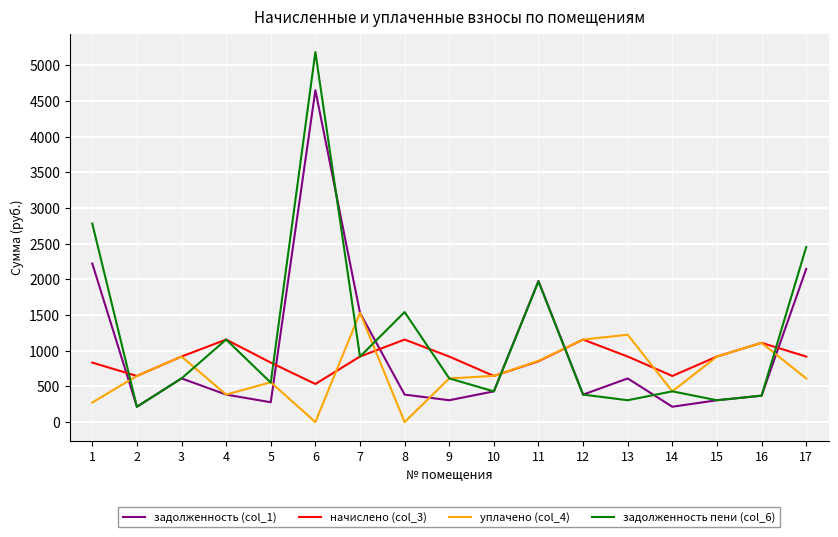

After their last crossing, which series has the higher values: задолженность пени (col_6) or начислено (col_3)?

задолженность пени (col_6)